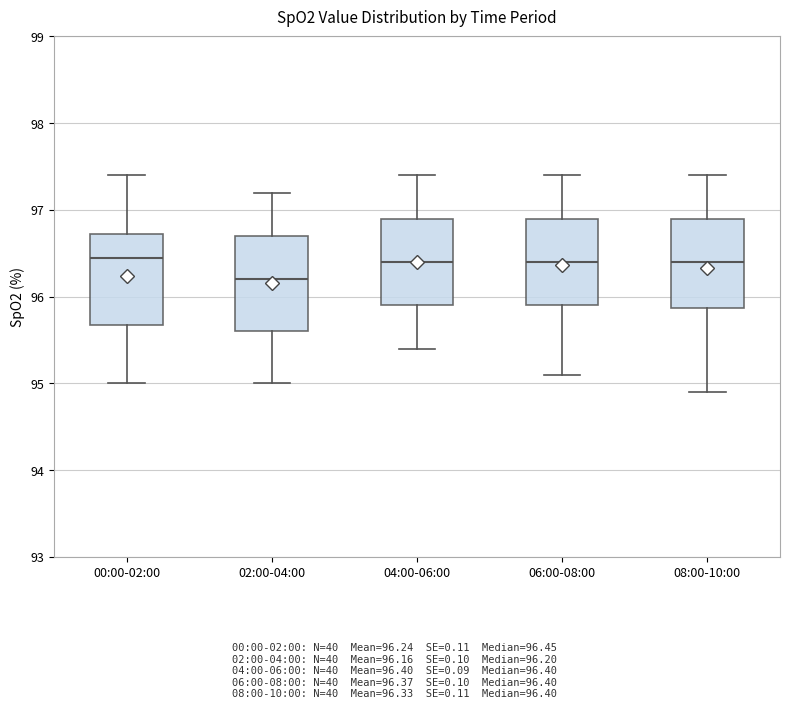

Reading left to right, read every box against the y-axis: the position of its median line, the range the box covers, and the ends of its whiskers. The values are not printed on the chart, so give them approximately, as read against the axis.

00:00-02:00: median 96.5, box 95.7 to 96.7, whiskers 95.0 to 97.4
02:00-04:00: median 96.2, box 95.6 to 96.7, whiskers 95.0 to 97.2
04:00-06:00: median 96.4, box 95.9 to 96.9, whiskers 95.4 to 97.4
06:00-08:00: median 96.4, box 95.9 to 96.9, whiskers 95.1 to 97.4
08:00-10:00: median 96.4, box 95.9 to 96.9, whiskers 94.9 to 97.4